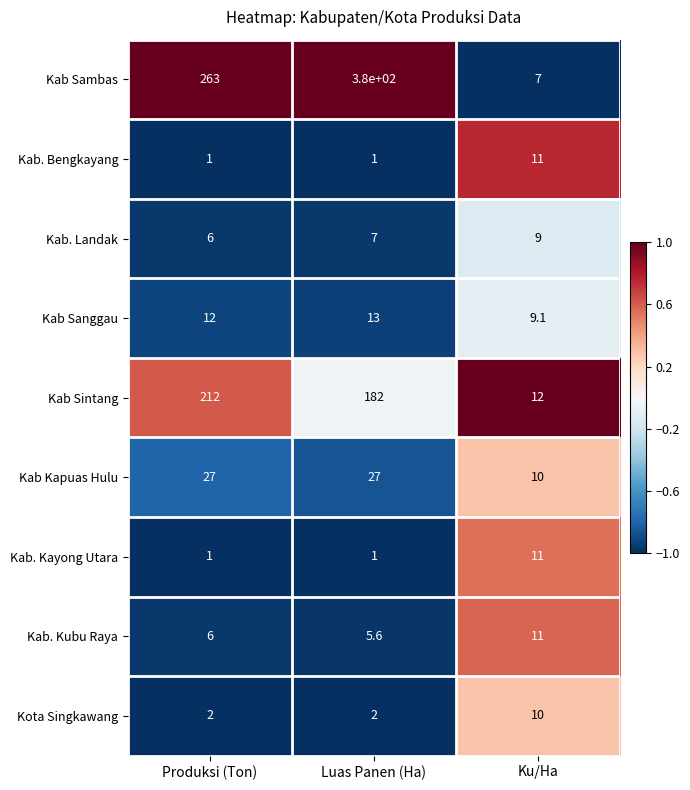

List the labels in order of Kab Sintang value, smallest first.

Ku/Ha, Luas Panen (Ha), Produksi (Ton)